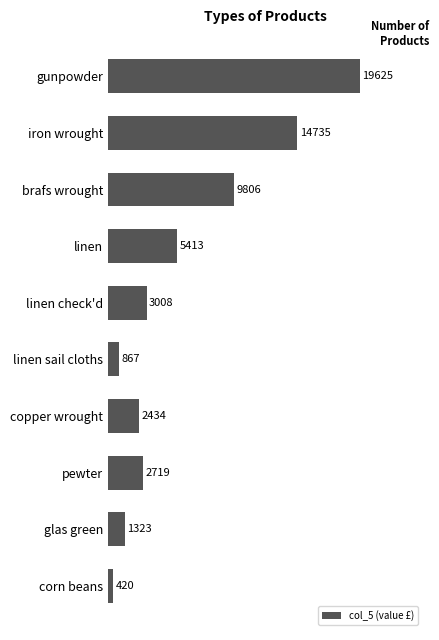

What is the approximate value at gunpowder?

19625